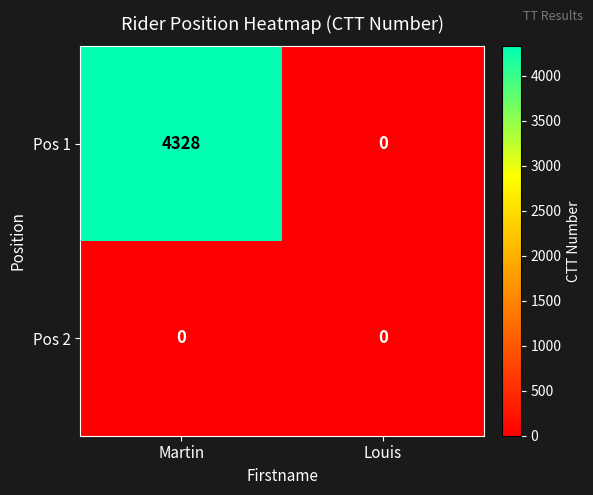

What is the difference between the highest and lowest values at Martin?

4328